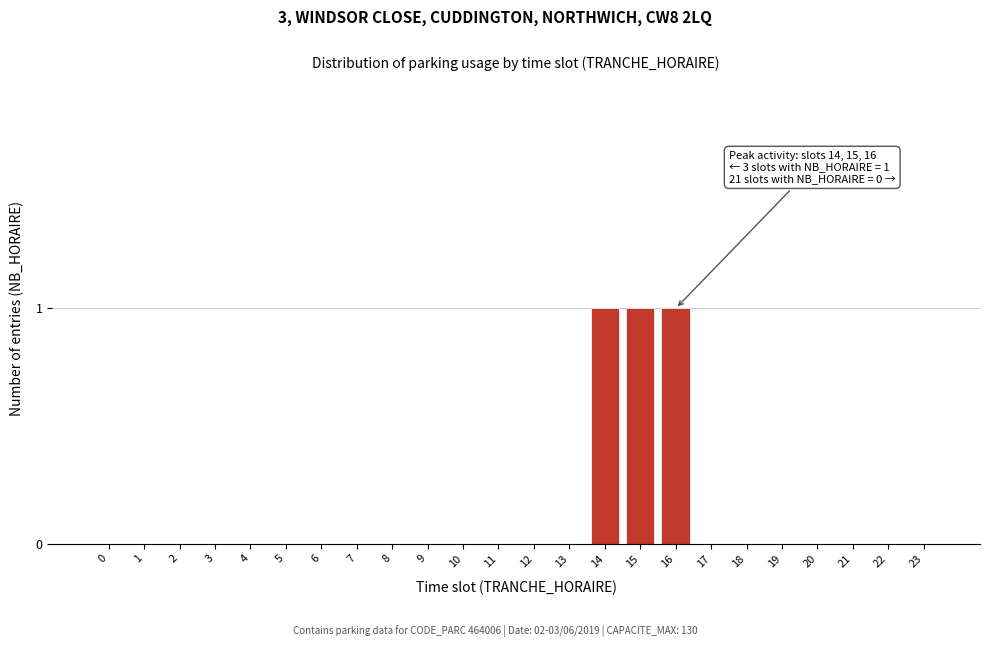

Reading right to left, transcribe all the data shown in this chart.

23=0	22=0	21=0	20=0	19=0	18=0	17=0	16=1	15=1	14=1	13=0	12=0	11=0	10=0	9=0	8=0	7=0	6=0	5=0	4=0	3=0	2=0	1=0	0=0